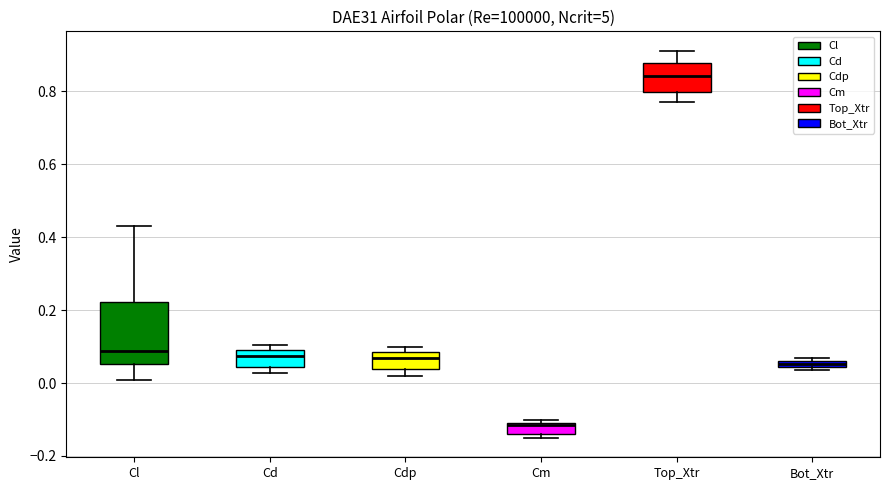

Which box is the tallest, from its lower edge to its upper edge?

Cl